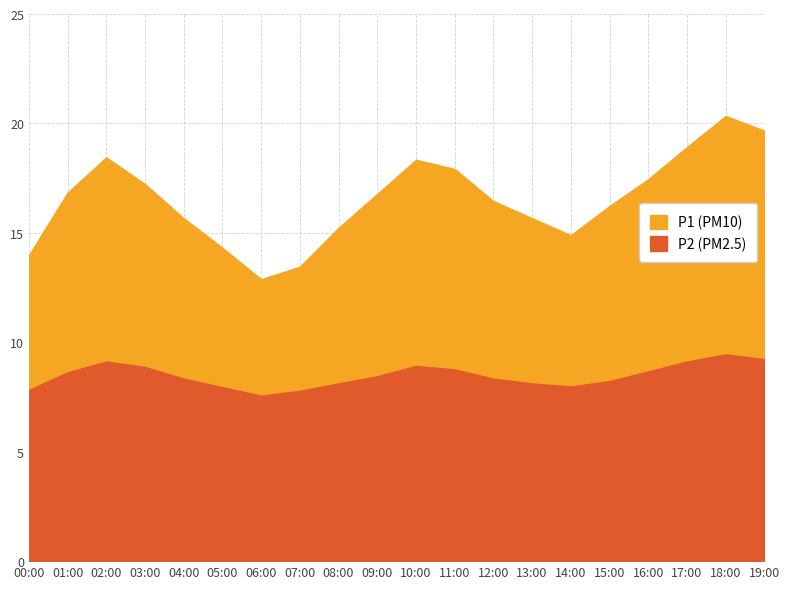

Which series has the widest spread of values?

P1